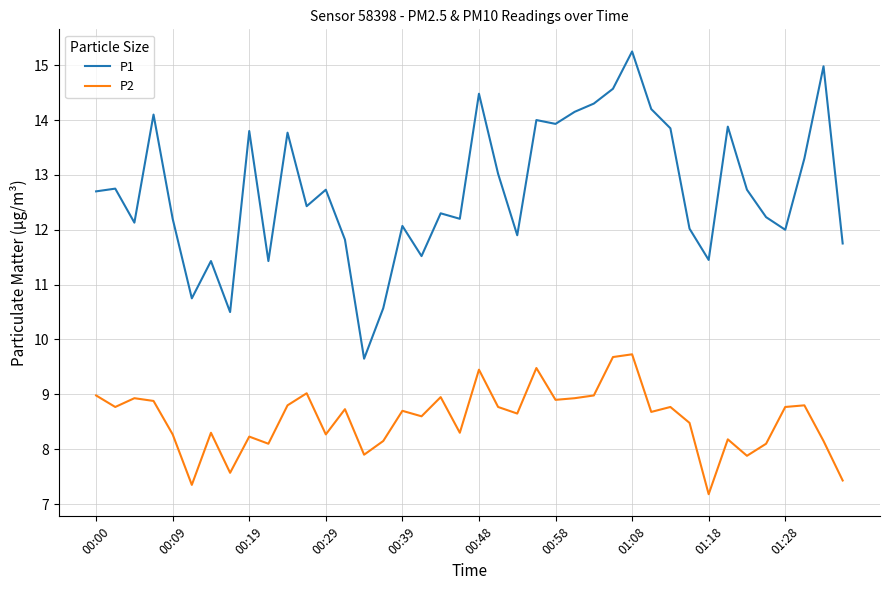

What is the minimum value shown in the chart?

7.2